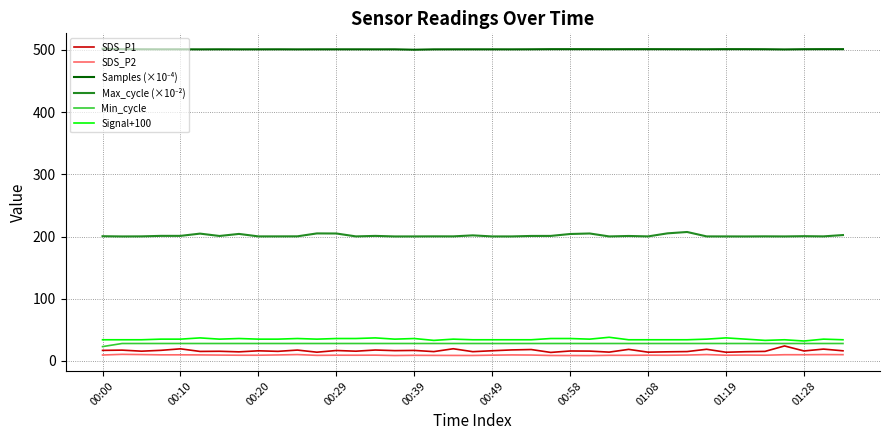

What is the greatest value displayed?

502.0